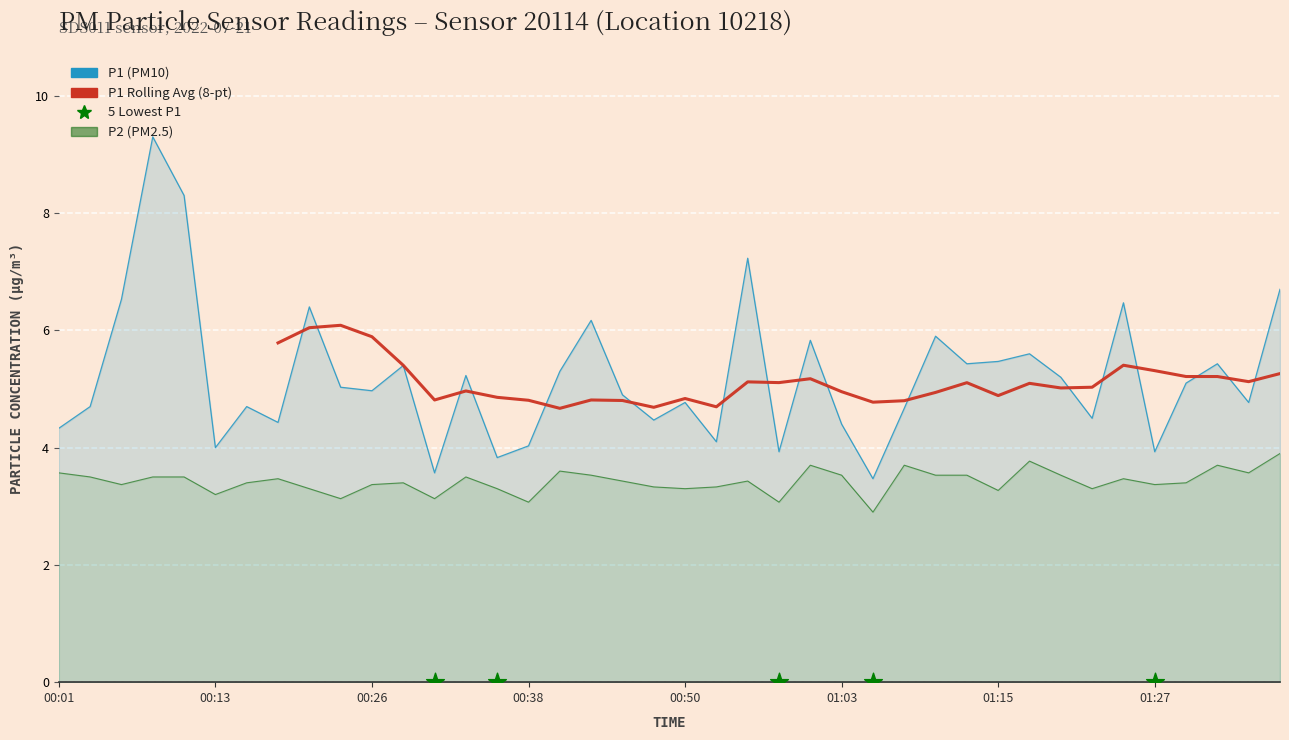

At which category is the sum across all series the highest?

3